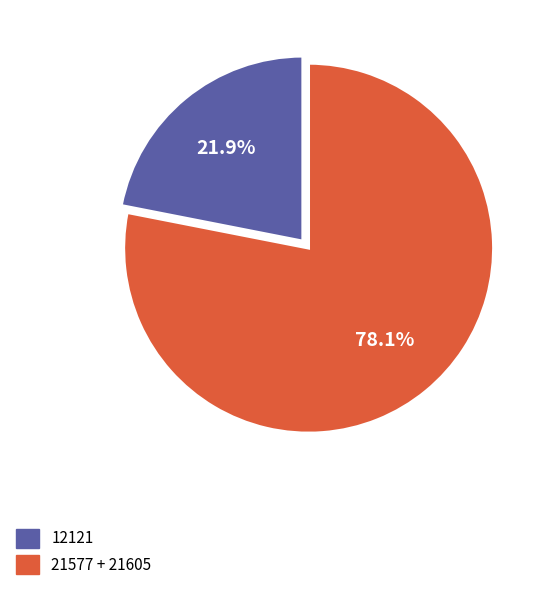

How many slices are in this pie chart?

2